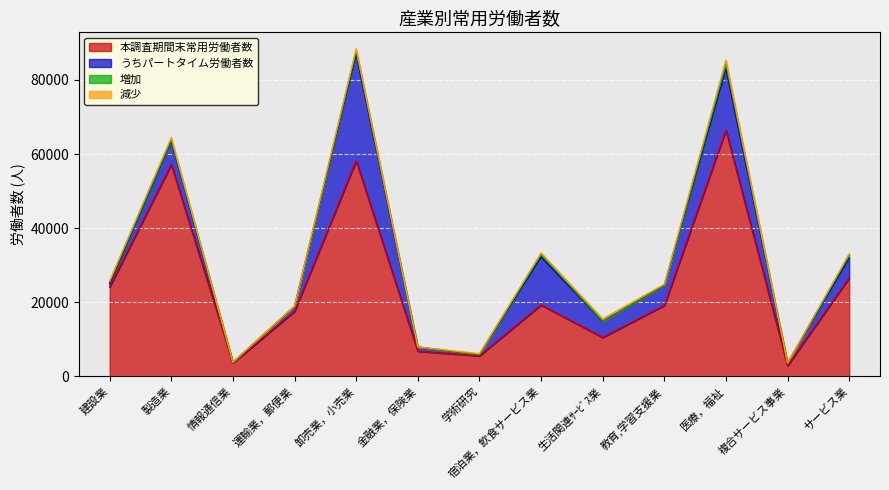

What is the total value across all series at サービス業?

33081